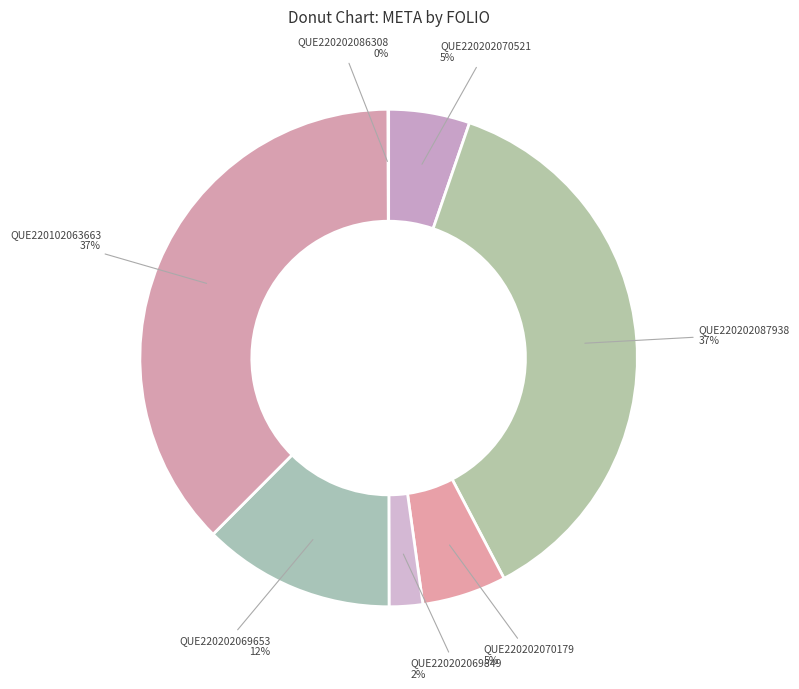

Which slice is the smallest?

QUE220202086308